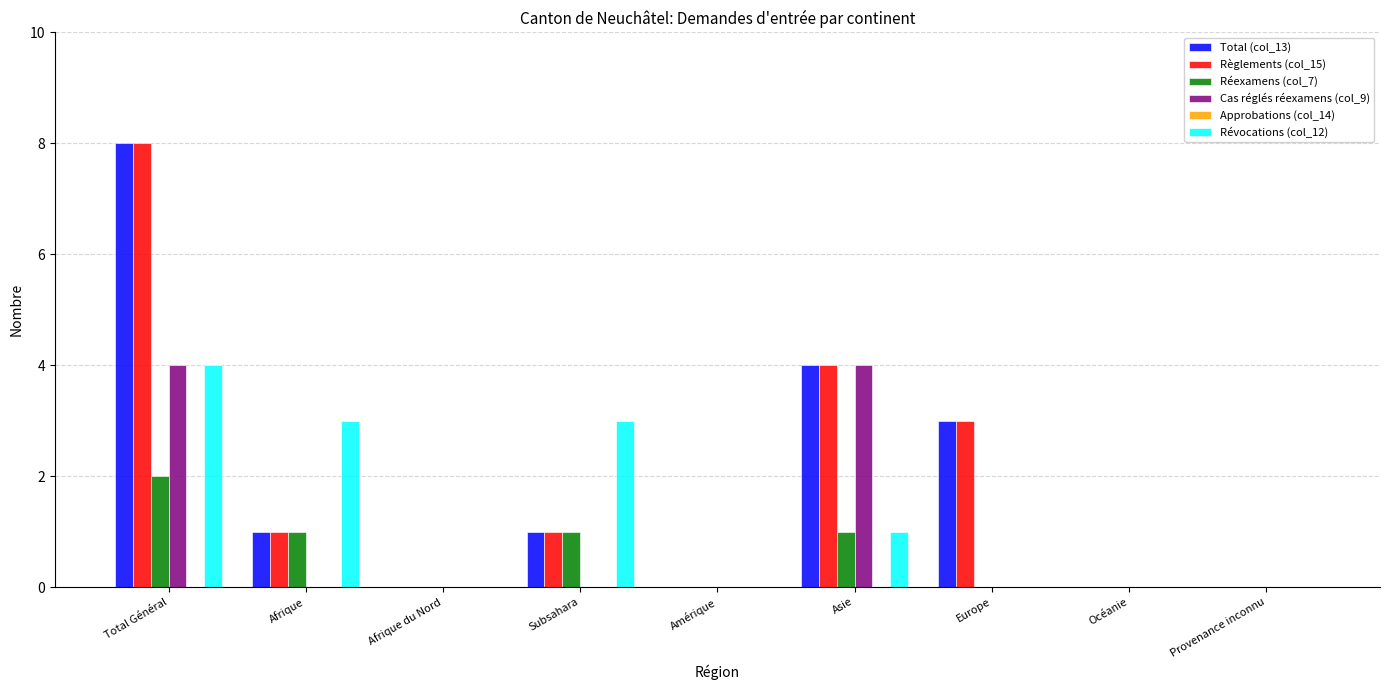

The Réexamens (col_7) series shows 0 at Afrique. True or false?

False